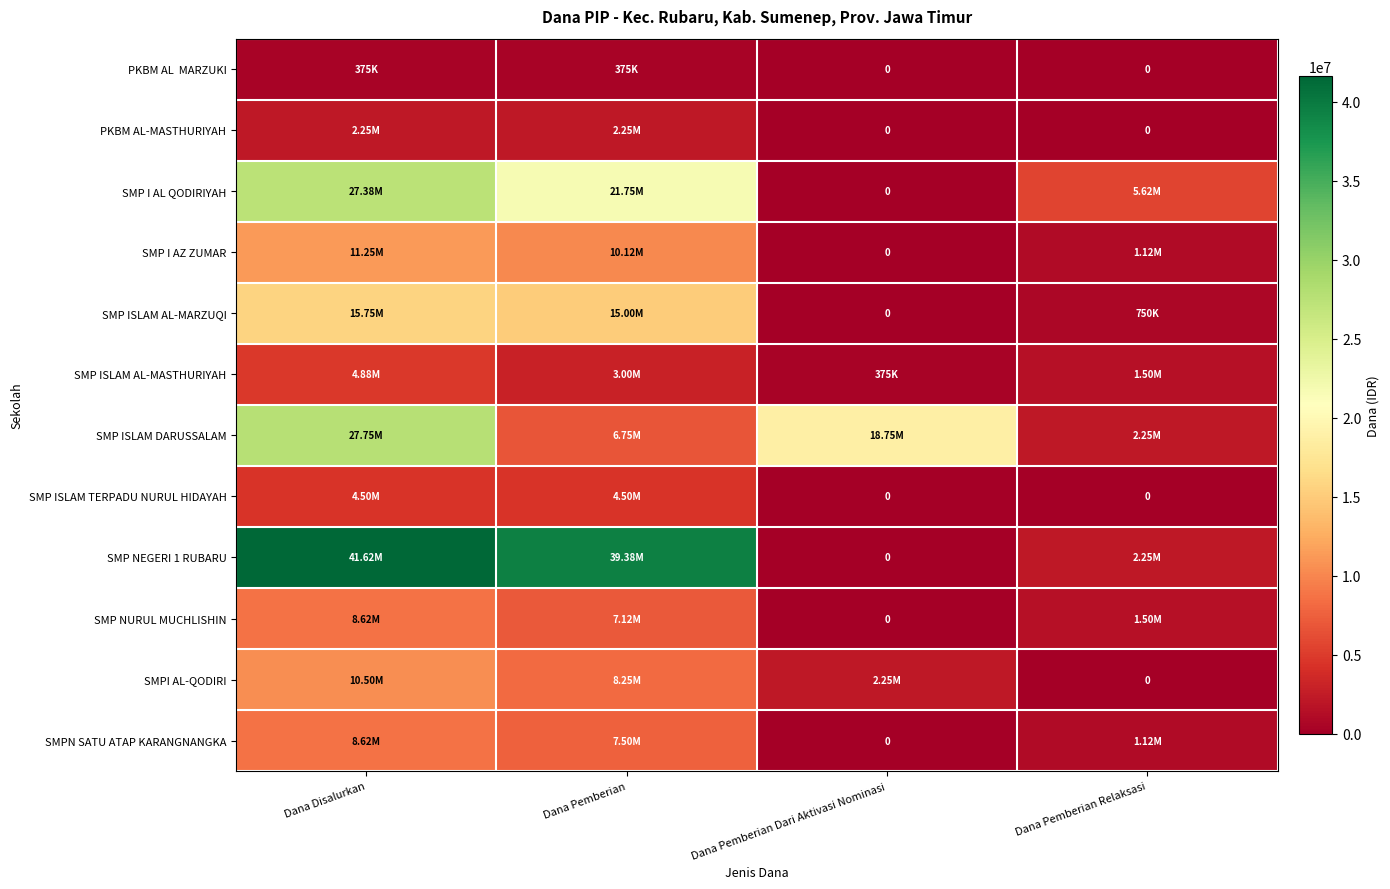

What is the average value of the SMP ISLAM TERPADU NURUL HIDAYAH series?

2250000